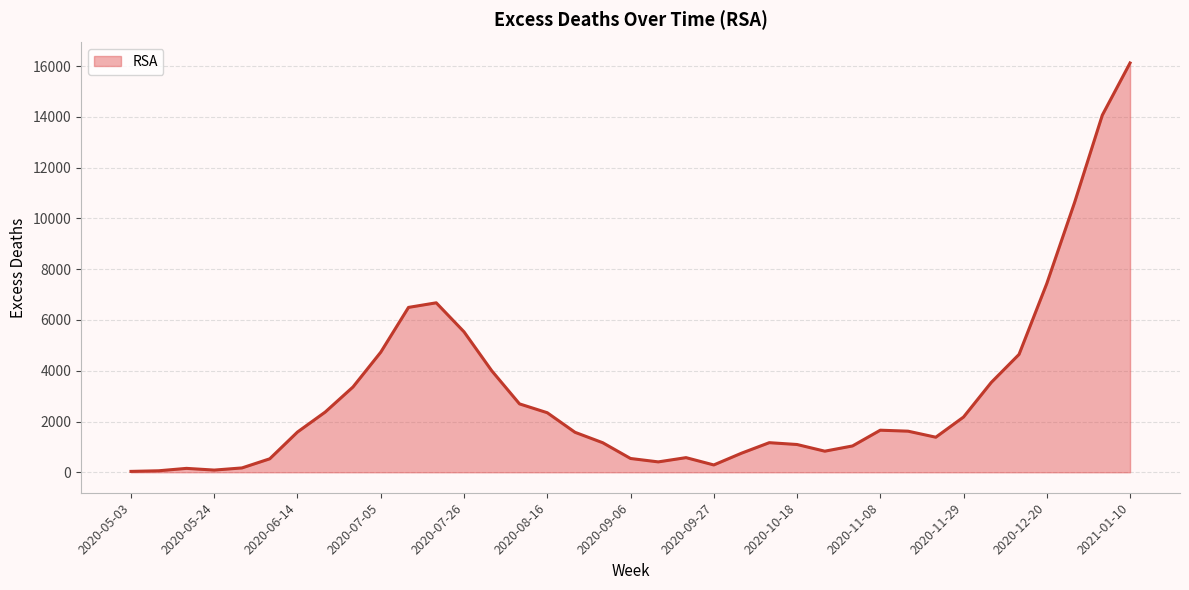

What is the difference between the maximum and minimum values?

16091.4